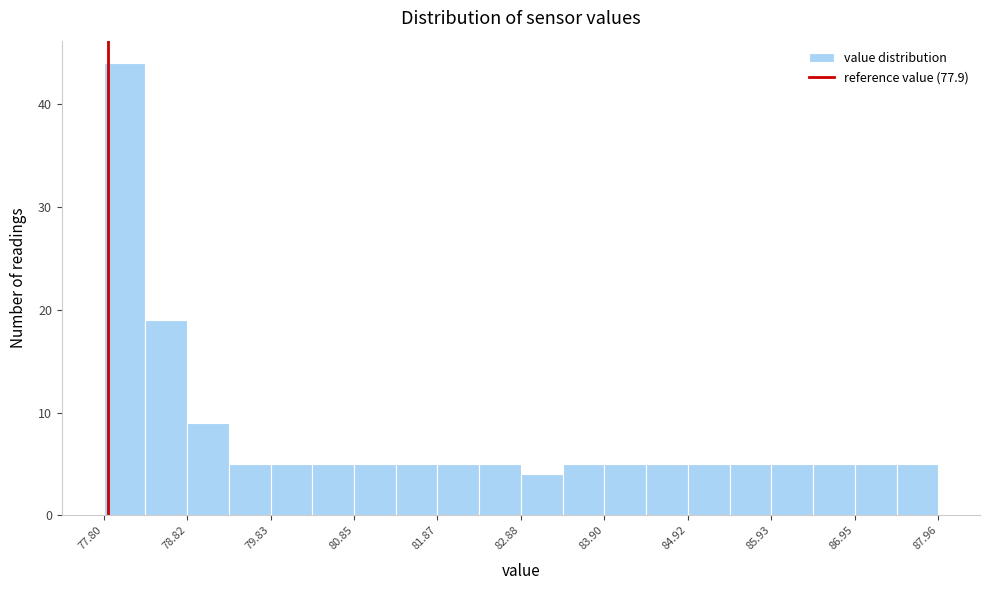

Read against the x-axis, roughly where is the centre of the tallest bar?

78.0